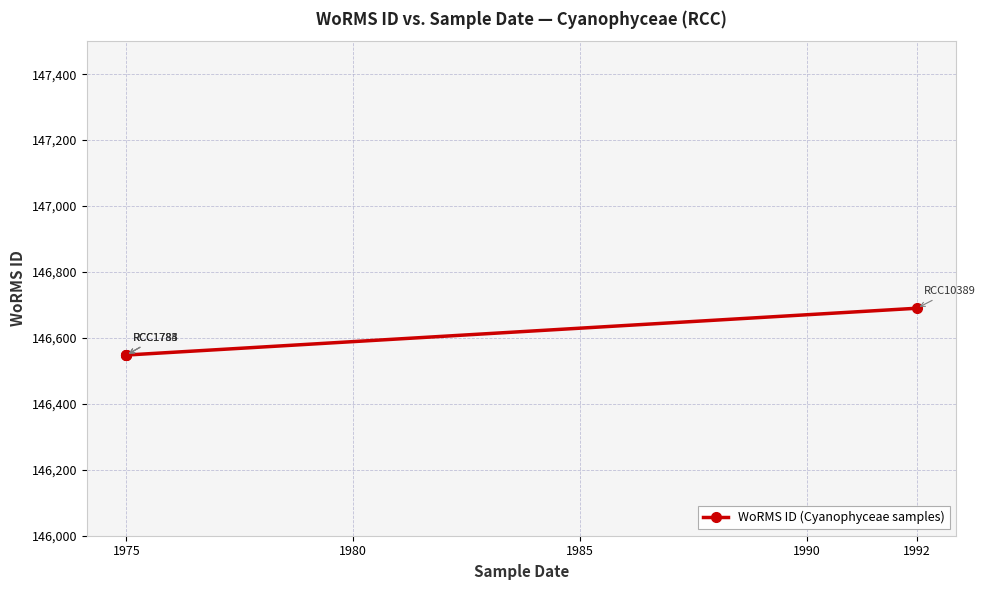

True or false: there are more than 1 points higher than both neighbors.

False